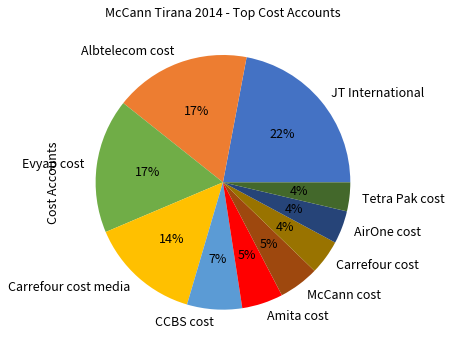

Is it true that Evyap cost is 17% of the pie?

True